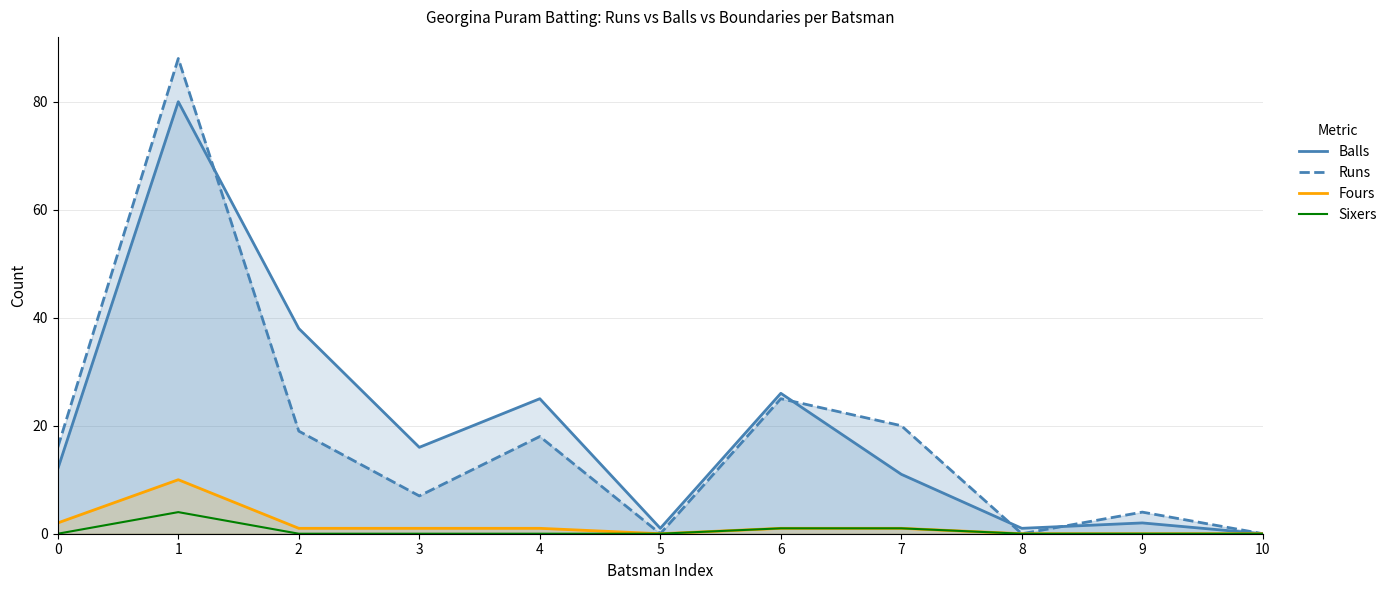

Which series has the largest total across all categories?

Balls